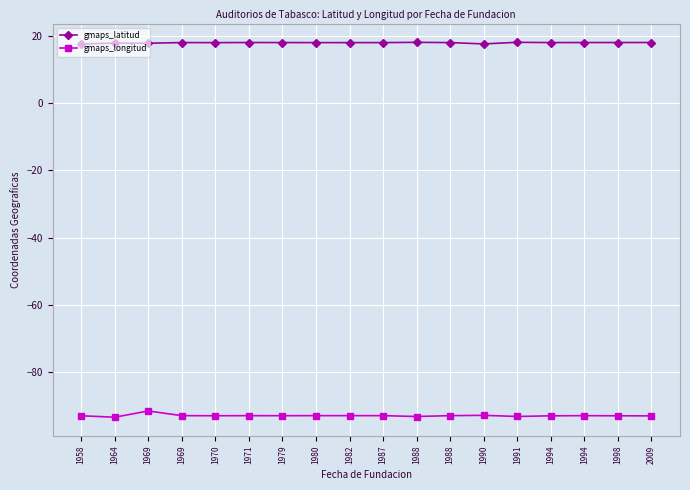

At which label does gmaps_latitud reach its minimum?

1958